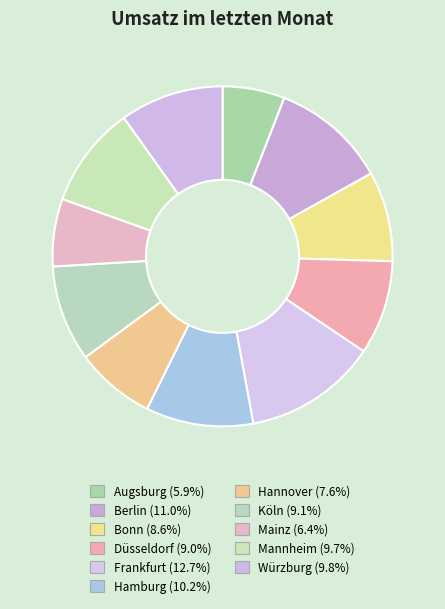

Is it true that Hamburg is 5% of the pie?

False